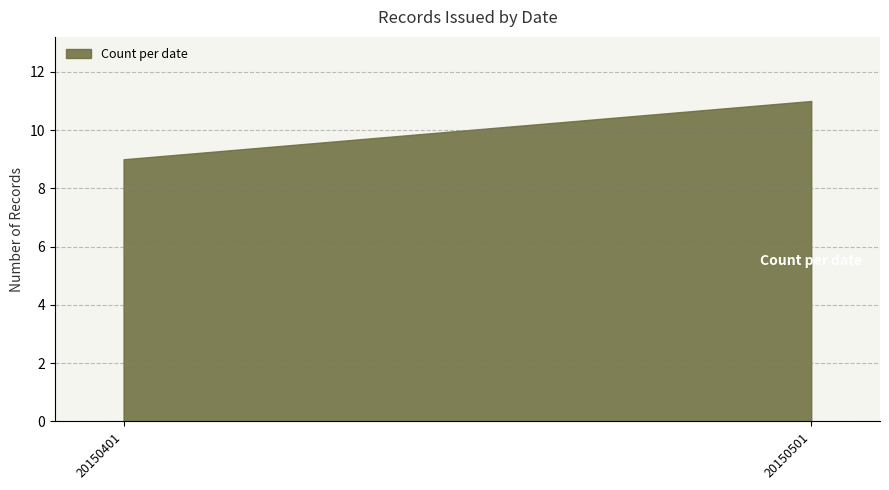

Which label corresponds to the largest value in the chart?

20150501